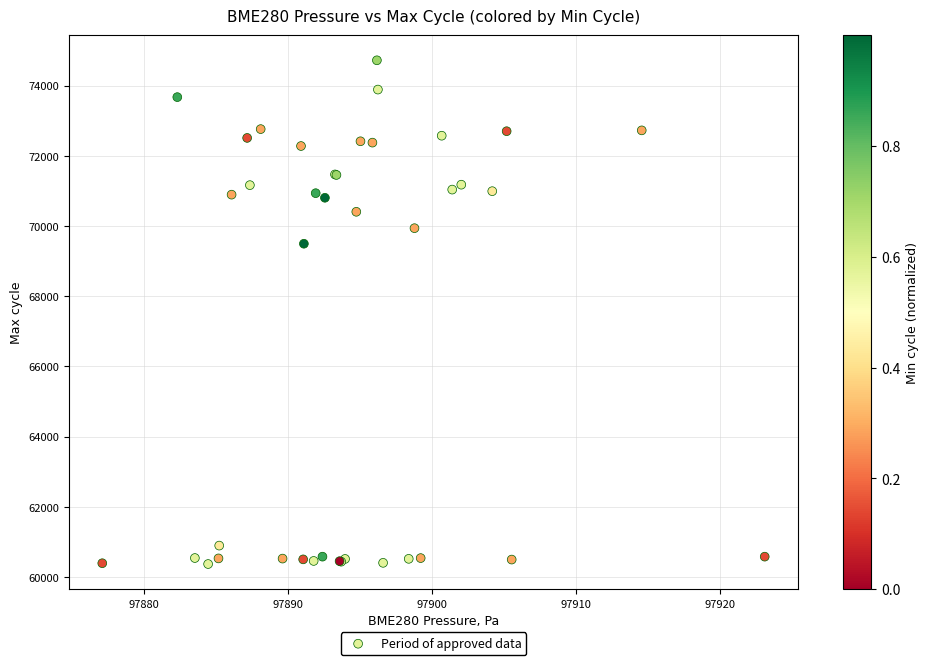

What Y value in the scatter plot is closest to 67547?

69496